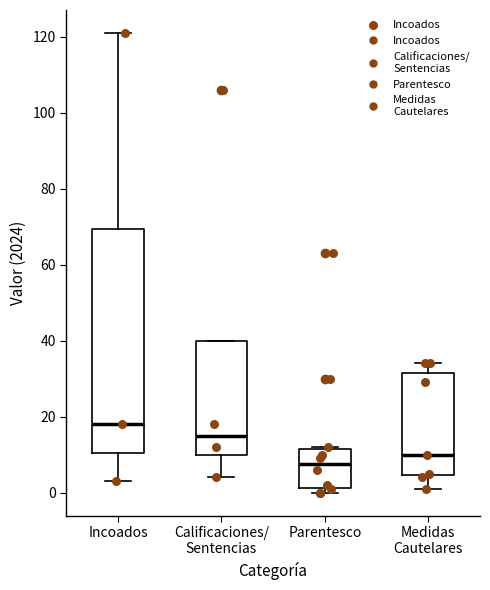

Reading left to right, transcribe this box plot: for each box, give where its median line is, the range the box spans, and where its two whiskers end, as read against the y-axis. The values are not printed on the chart, so give them approximately, as read against the axis.

Incoados: median 18, box 10 to 70, whiskers 4 to 122
Calificaciones/ Sentencias: median 16, box 10 to 40, whiskers 4 to 40
Parentesco: median 8, box 2 to 12, whiskers 0 to 12
Medidas Cautelares: median 10, box 4 to 32, whiskers 2 to 34